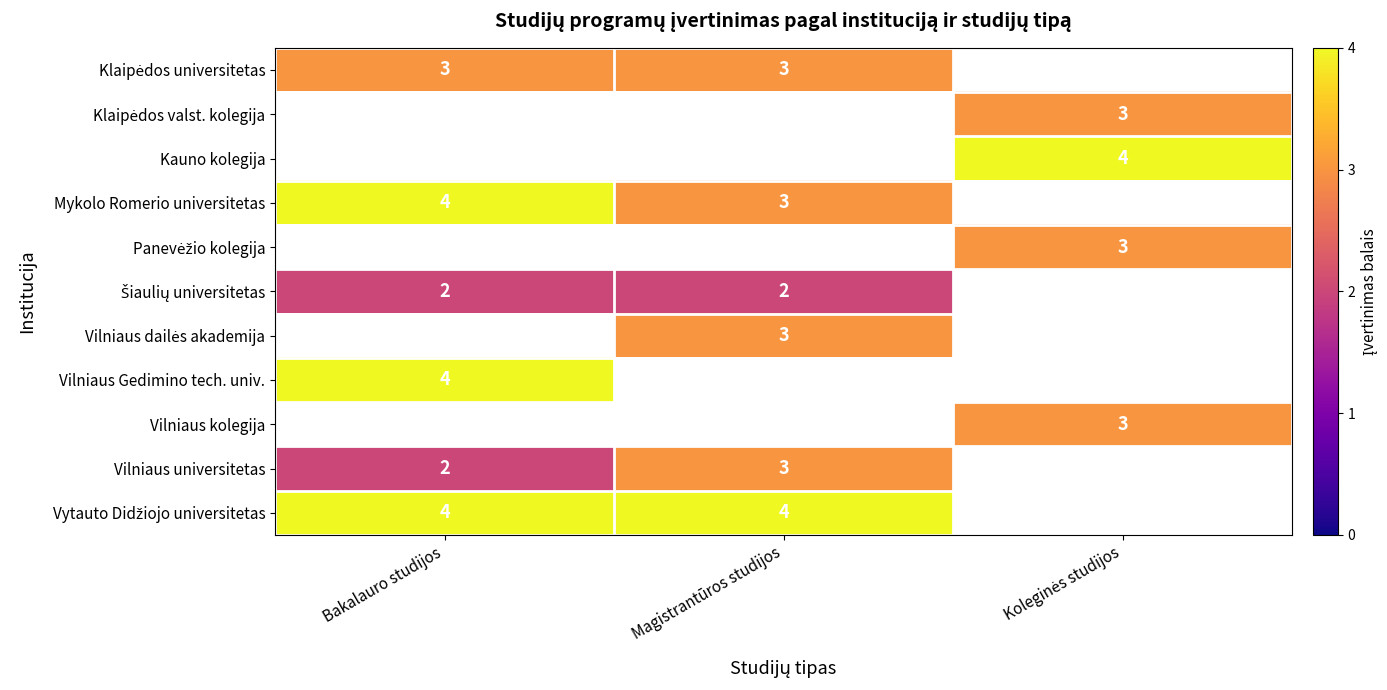

How many data points does each series have?

3